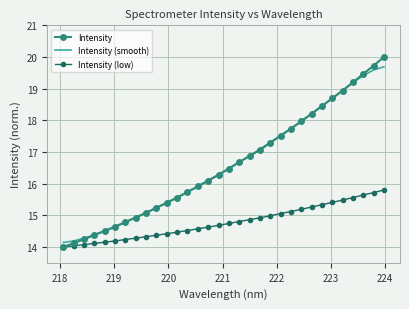

List the series in order of their peak value, lowest first.

Intensity (low), Intensity (smooth), Intensity